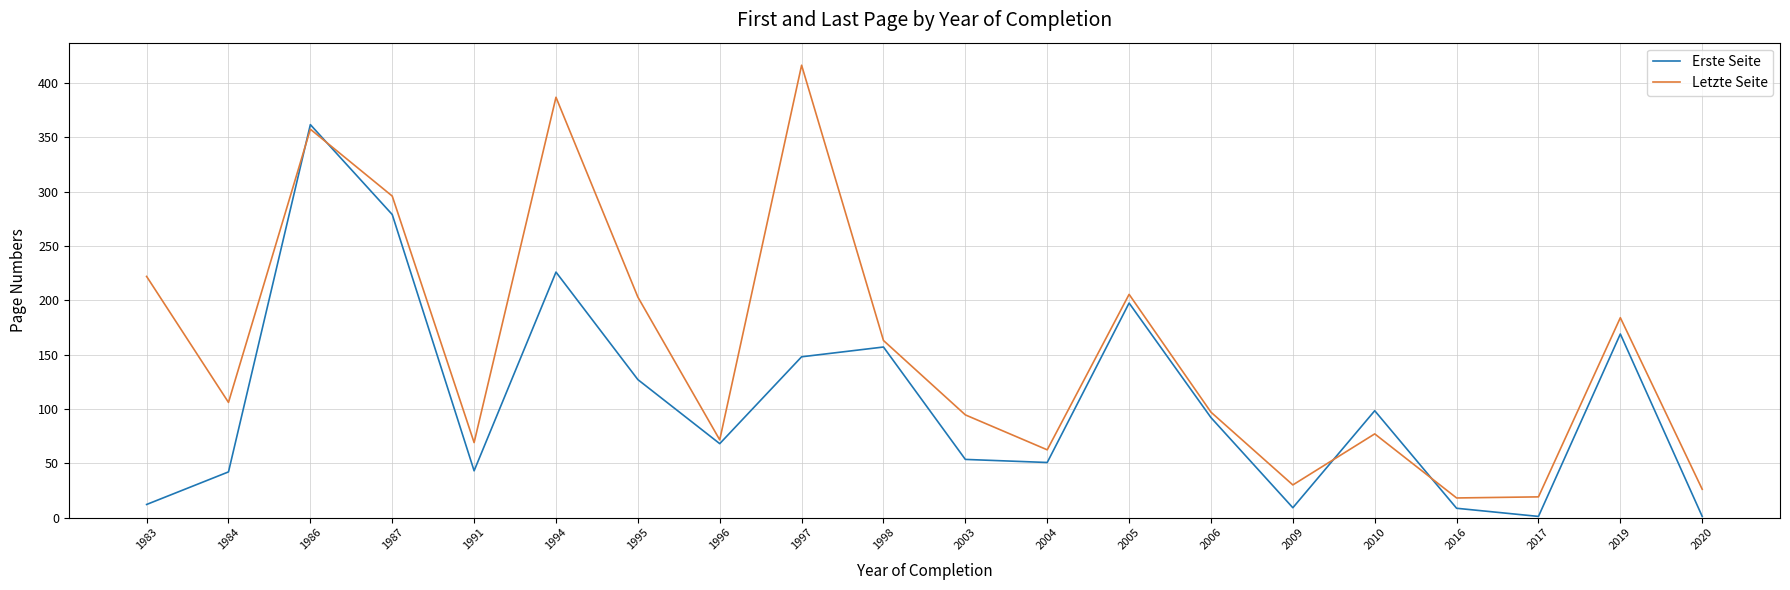

What is the sum of all Erste Seite values?

2144.3